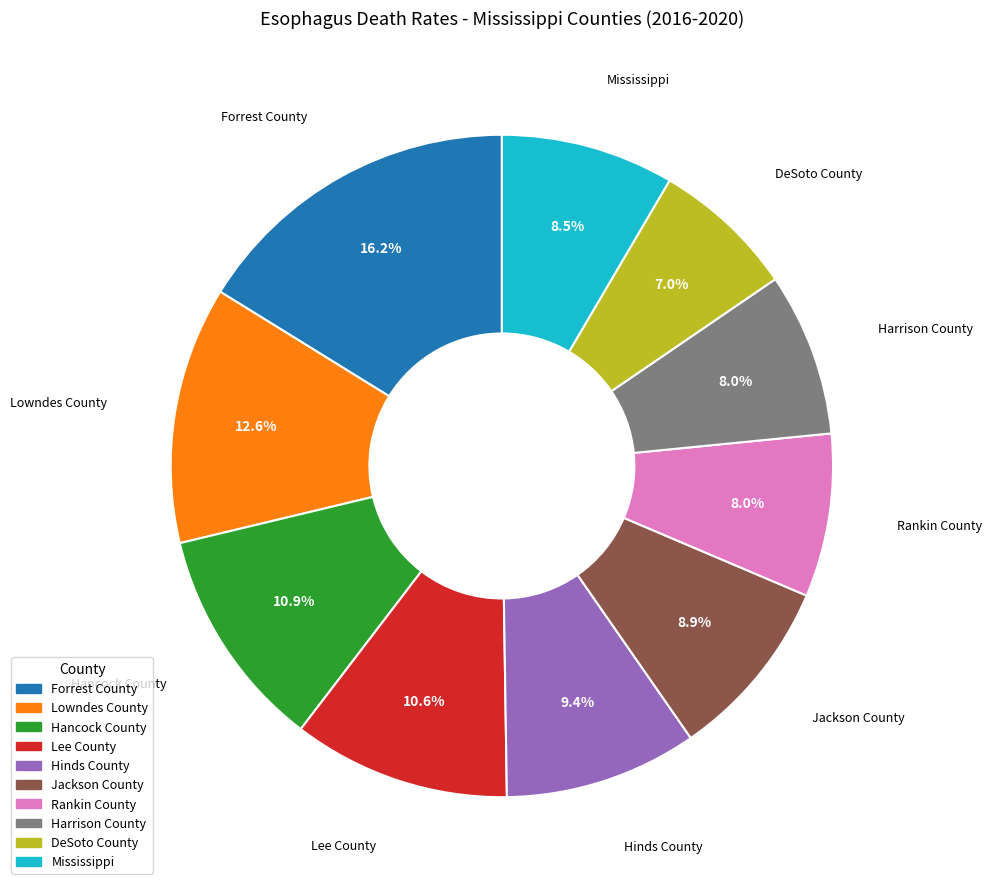

What is the total percentage of DeSoto County and Harrison County?

15.0%